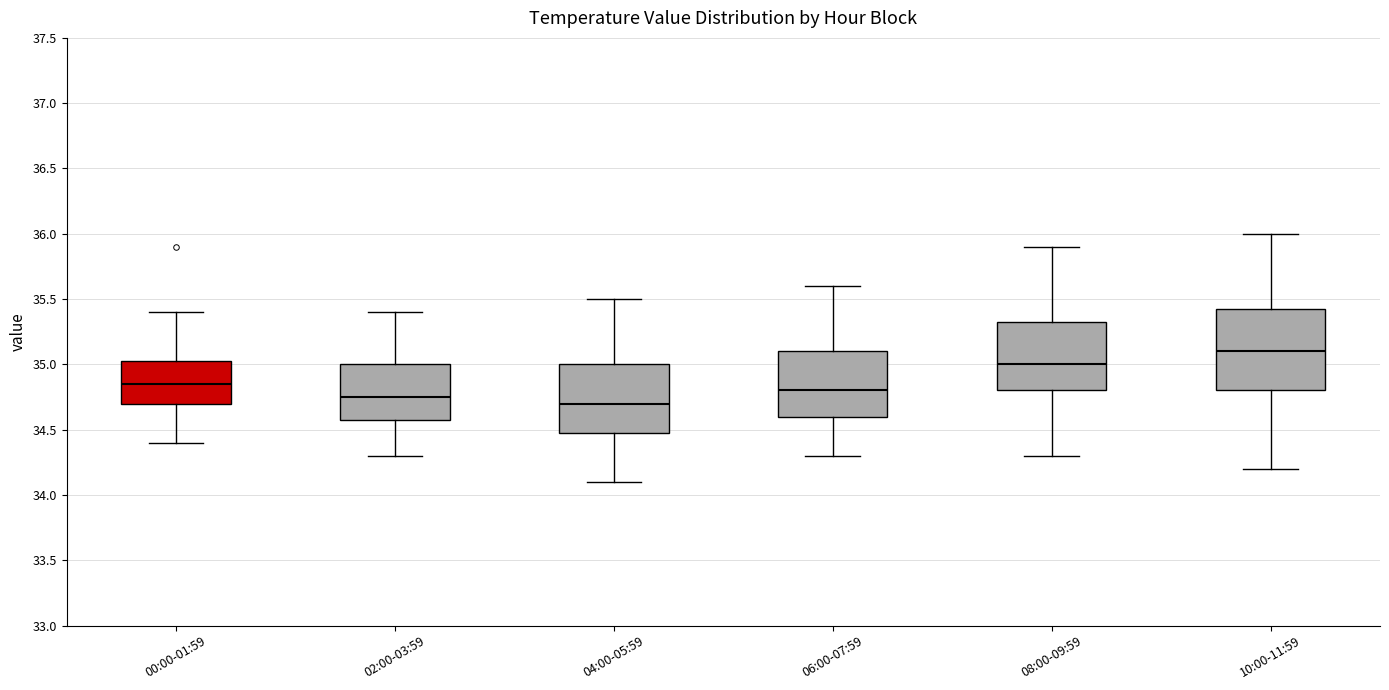

Reading left to right, read every box against the y-axis: the position of its median line, the range the box covers, and the ends of its whiskers. The values are not printed on the chart, so give them approximately, as read against the axis.

00:00-01:59: median 34.85, box 34.70 to 35.05, whiskers 34.40 to 35.40
02:00-03:59: median 34.75, box 34.60 to 35.00, whiskers 34.30 to 35.40
04:00-05:59: median 34.70, box 34.50 to 35.00, whiskers 34.10 to 35.50
06:00-07:59: median 34.80, box 34.60 to 35.10, whiskers 34.30 to 35.60
08:00-09:59: median 35.00, box 34.80 to 35.35, whiskers 34.30 to 35.90
10:00-11:59: median 35.10, box 34.80 to 35.45, whiskers 34.20 to 36.00